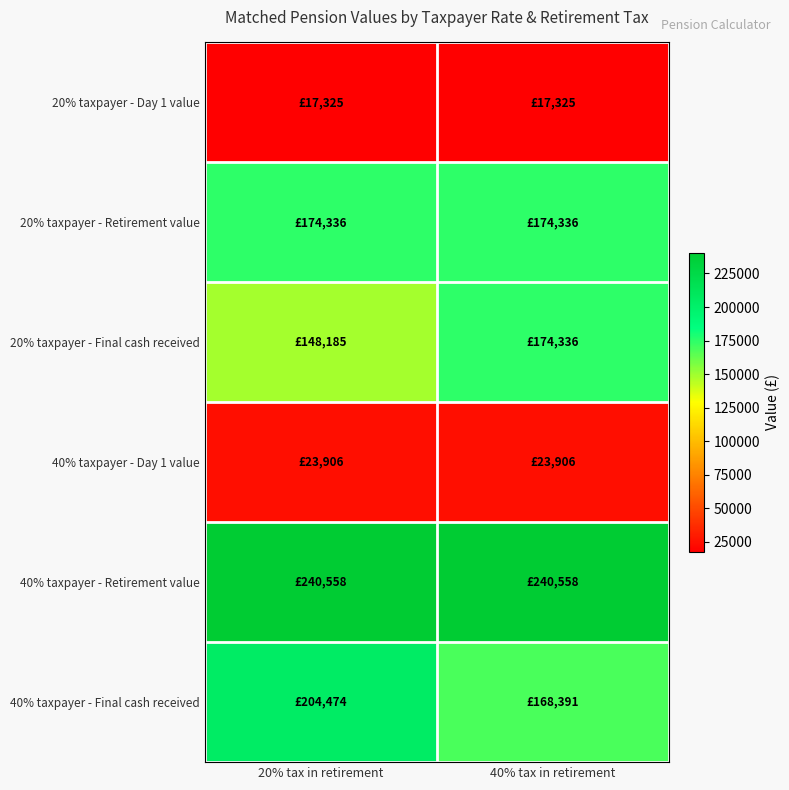

What is the total value across all series at 40% tax in retirement?

798850.4